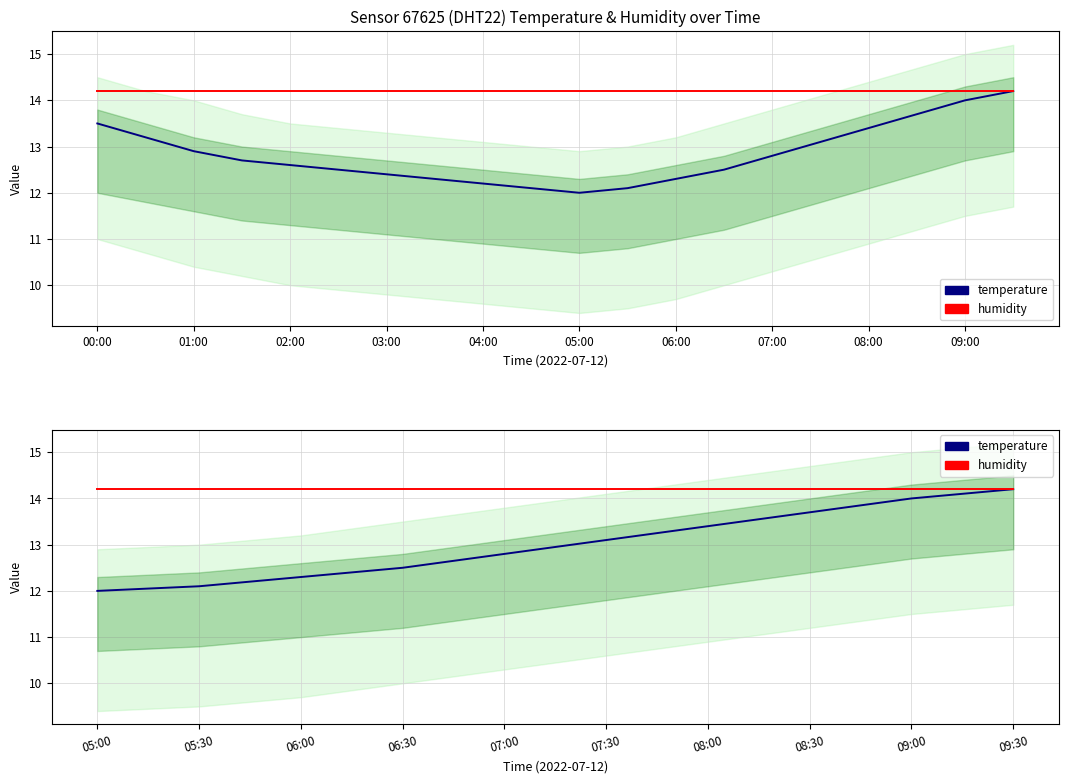

True or false: temperature has a value of 4.8 at 05:00.

False